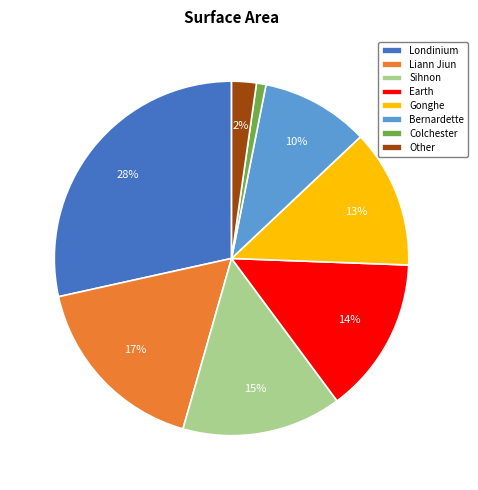

Which has a higher value, Other or Gonghe?

Gonghe